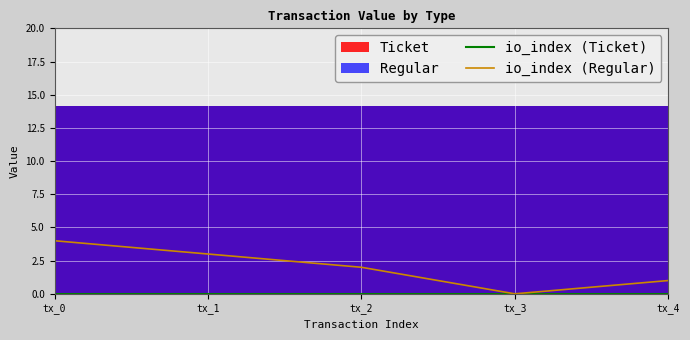

At which category is the sum across all series the highest?

tx_0